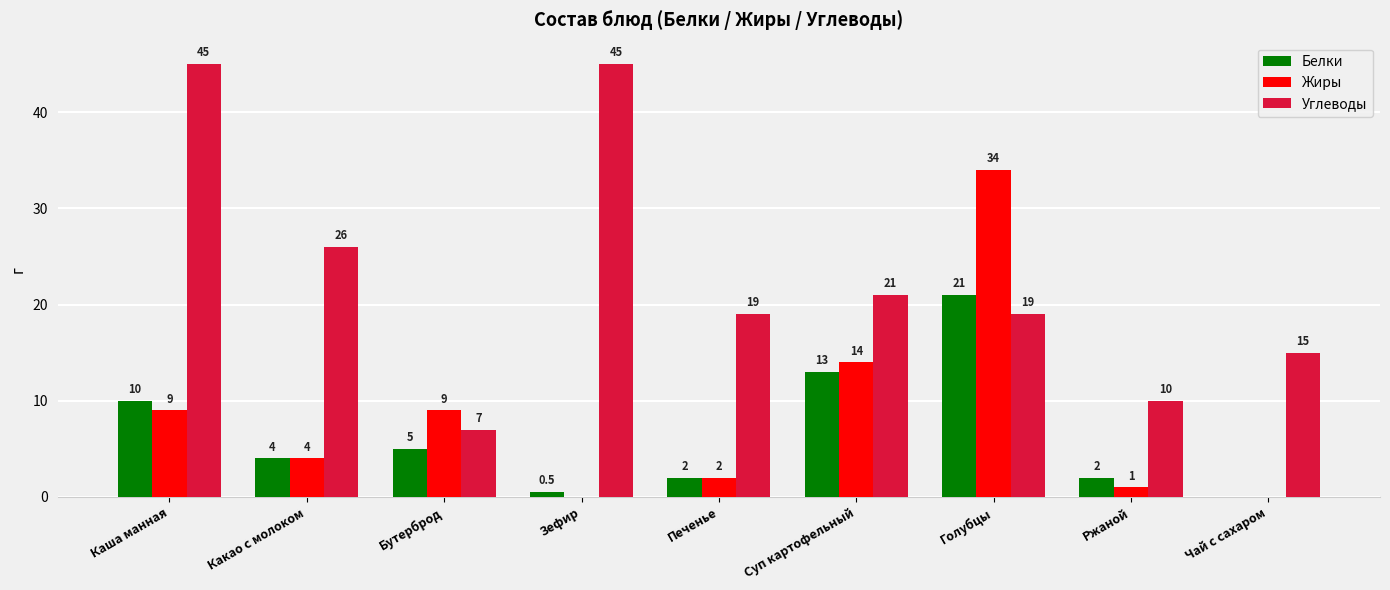

How many data points does each series have?

9